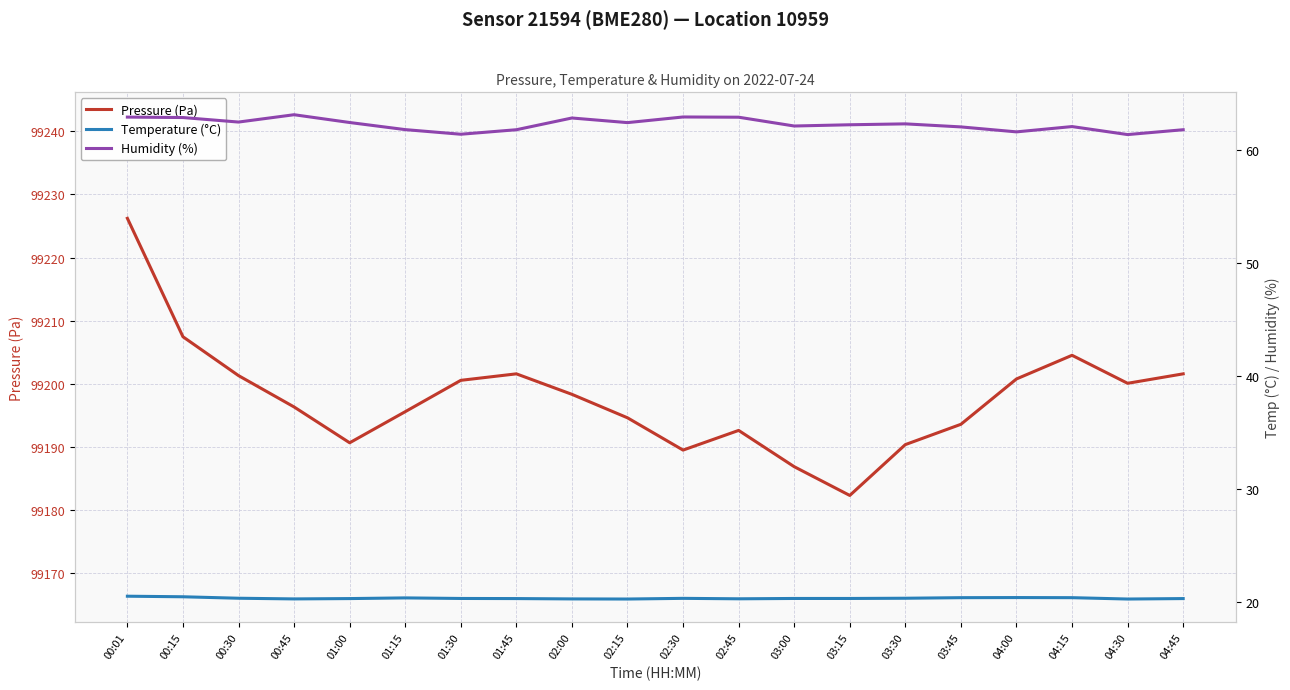

Between 02:30 and 04:00, which series saw the biggest shift?

Pressure (Pa)